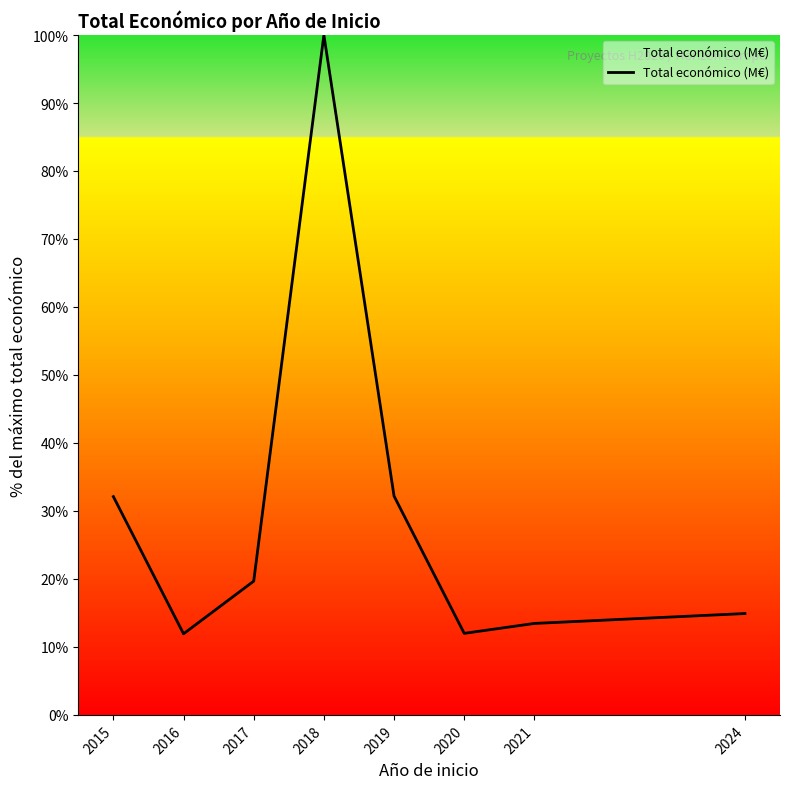

Which label corresponds to the largest value in the chart?

2018